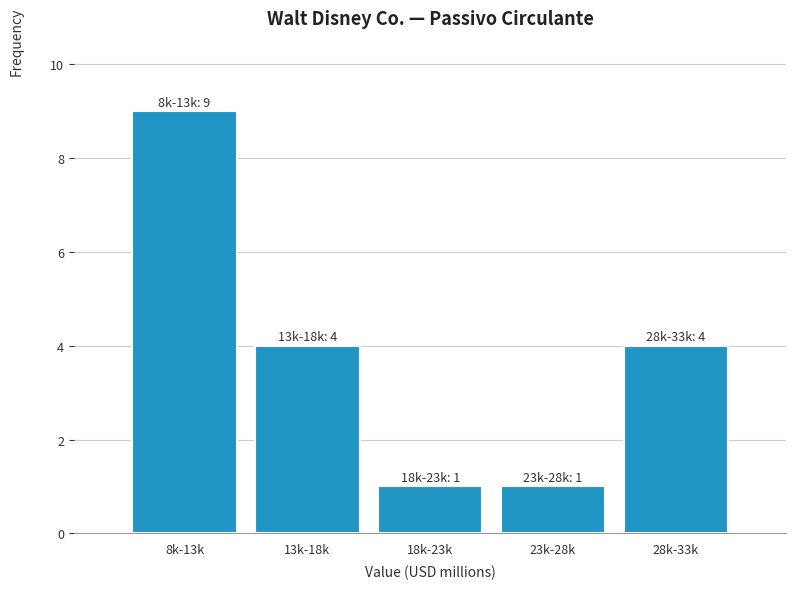

Reading left to right, transcribe all the data shown in this chart.

9	4	1	1	4